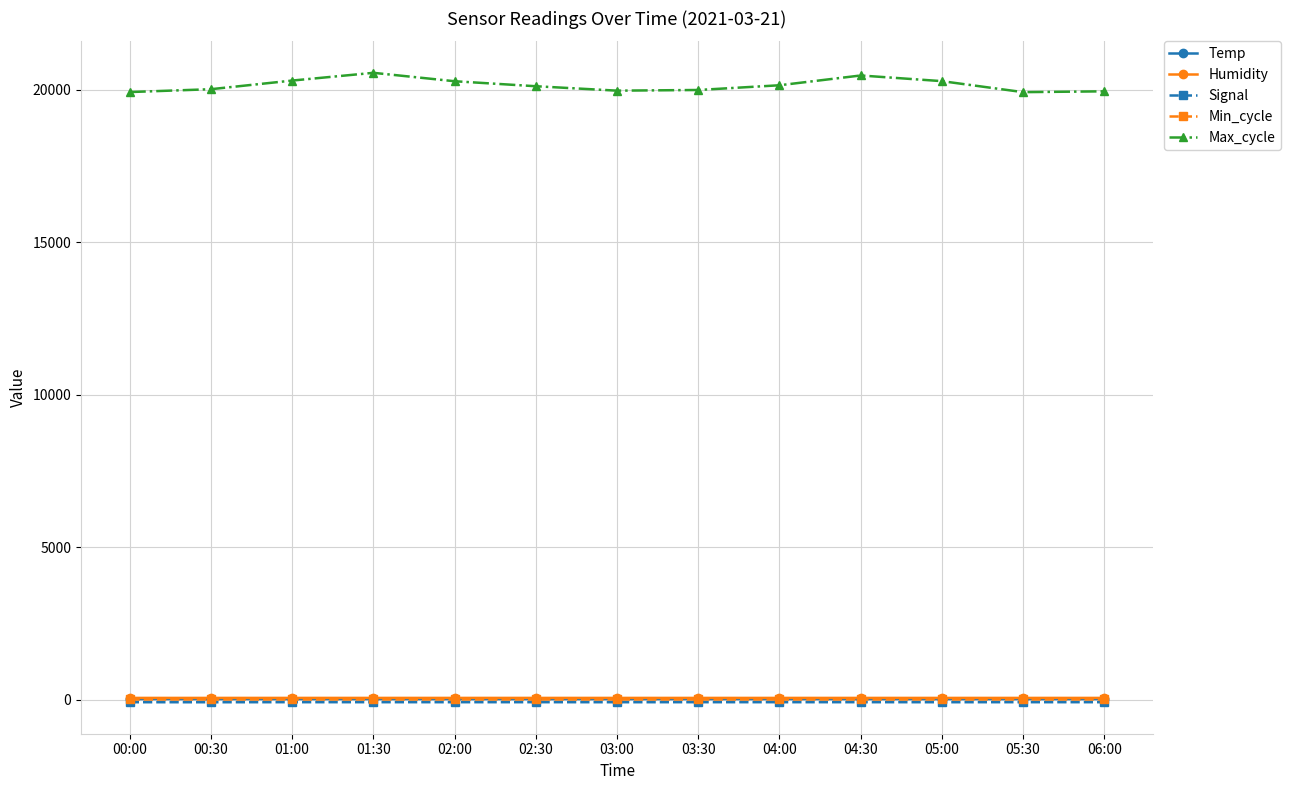

The Humidity series shows 54.2 at 06:00. True or false?

True